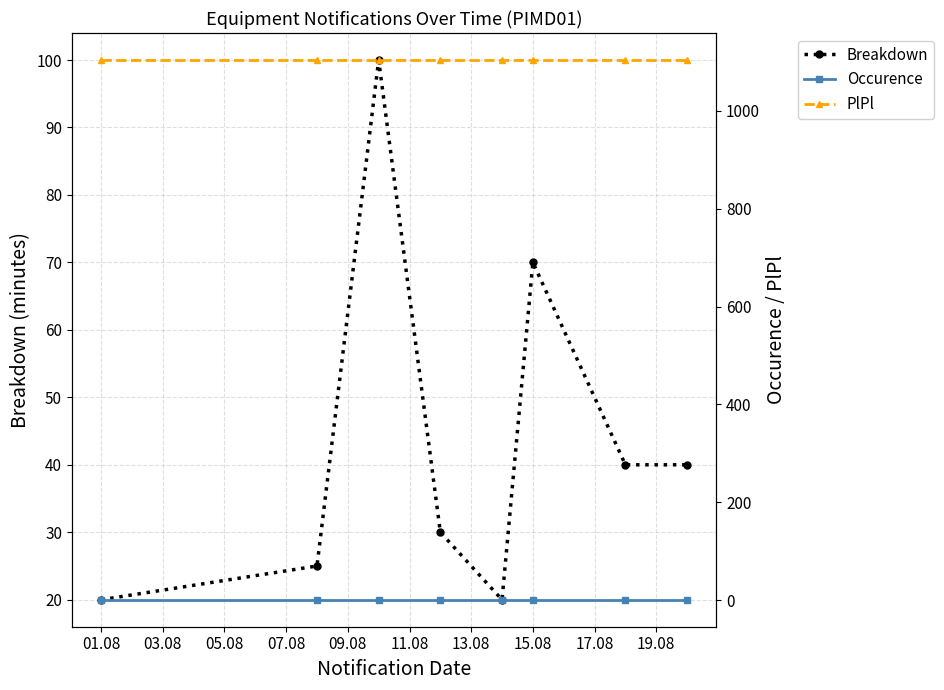

True or false: Breakdown has a value of 70 at 15.08.

True